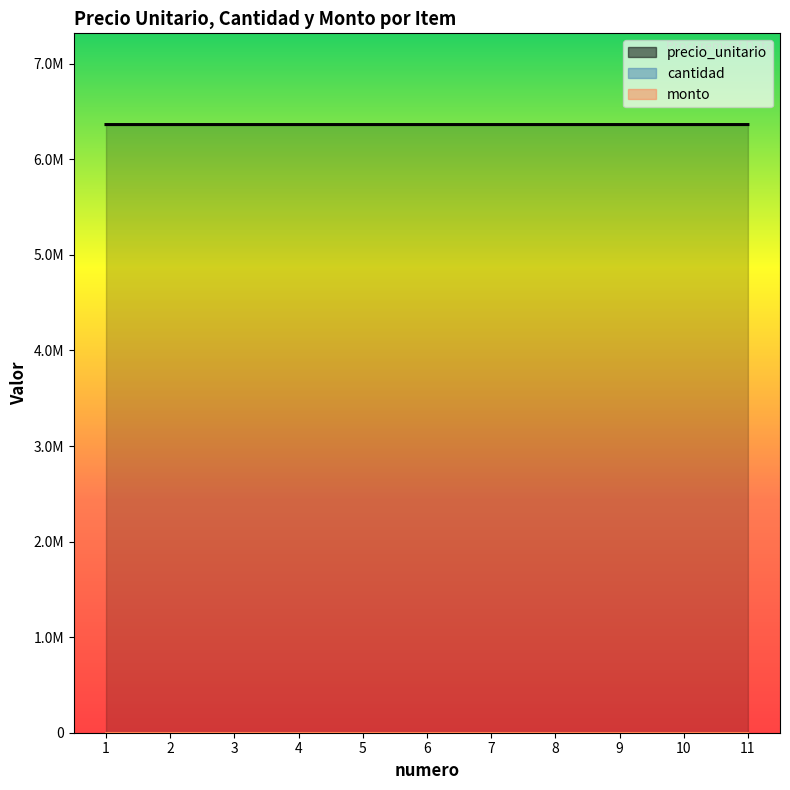

What is the value of the precio_unitario point at the 11th from the left?

6363640